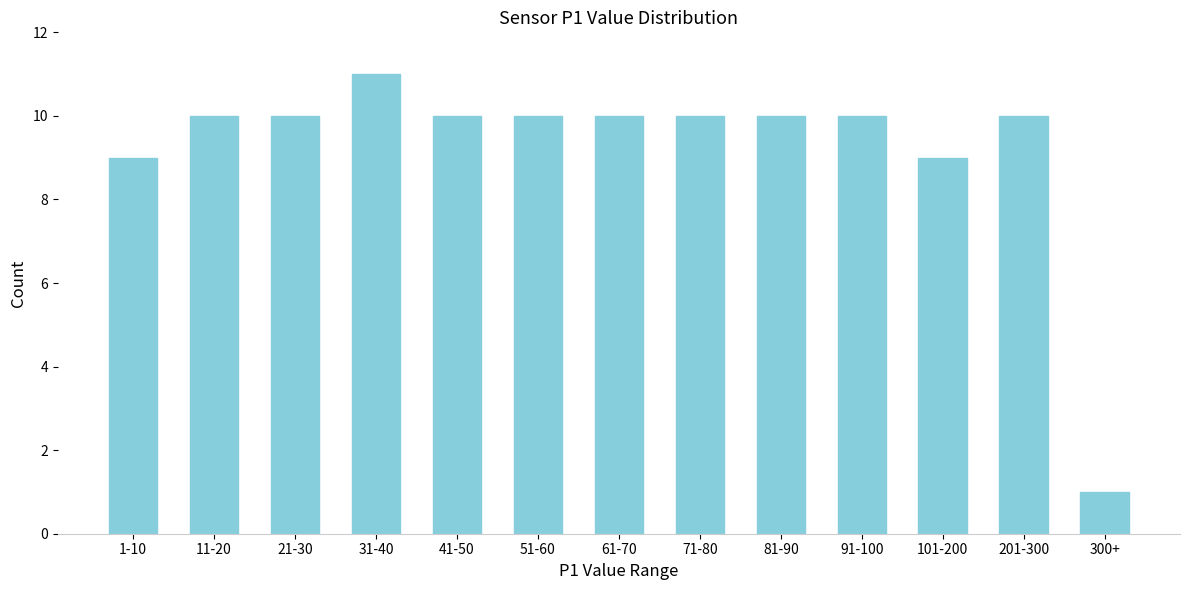

Reading left to right, list all the values displayed in this chart.

1-10=9	11-20=10	21-30=10	31-40=11	41-50=10	51-60=10	61-70=10	71-80=10	81-90=10	91-100=10	101-200=9	201-300=10	300+=1